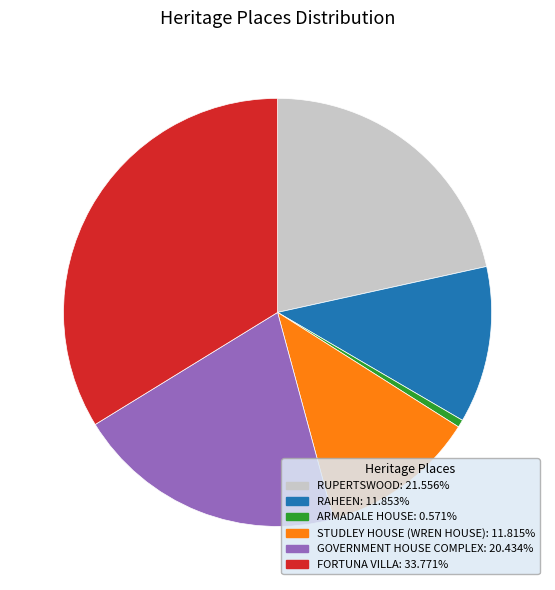

Approximately how many times larger is the value at FORTUNA VILLA compared to GOVERNMENT HOUSE COMPLEX?

1.7